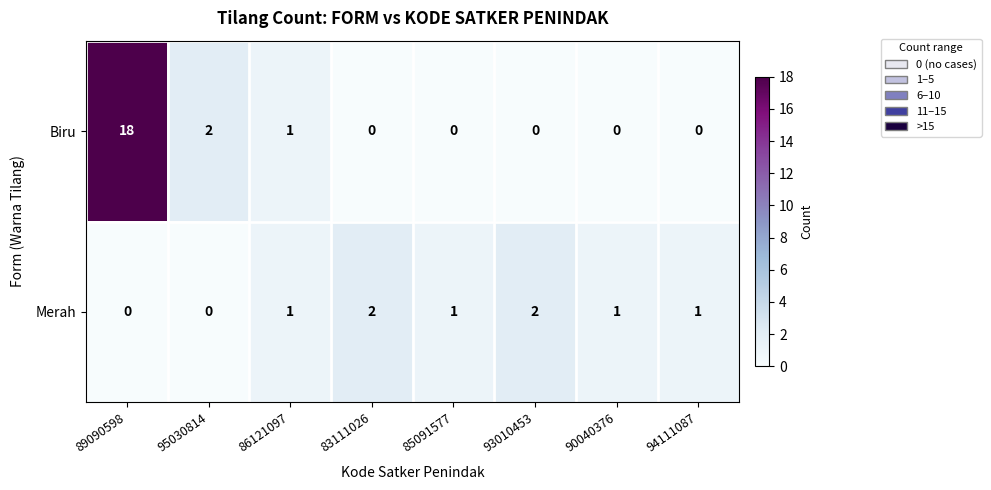

Reading right to left, what are all the values shown in this chart?

Biru: 0	0	0	0	0	1	2	18
Merah: 1	1	2	1	2	1	0	0